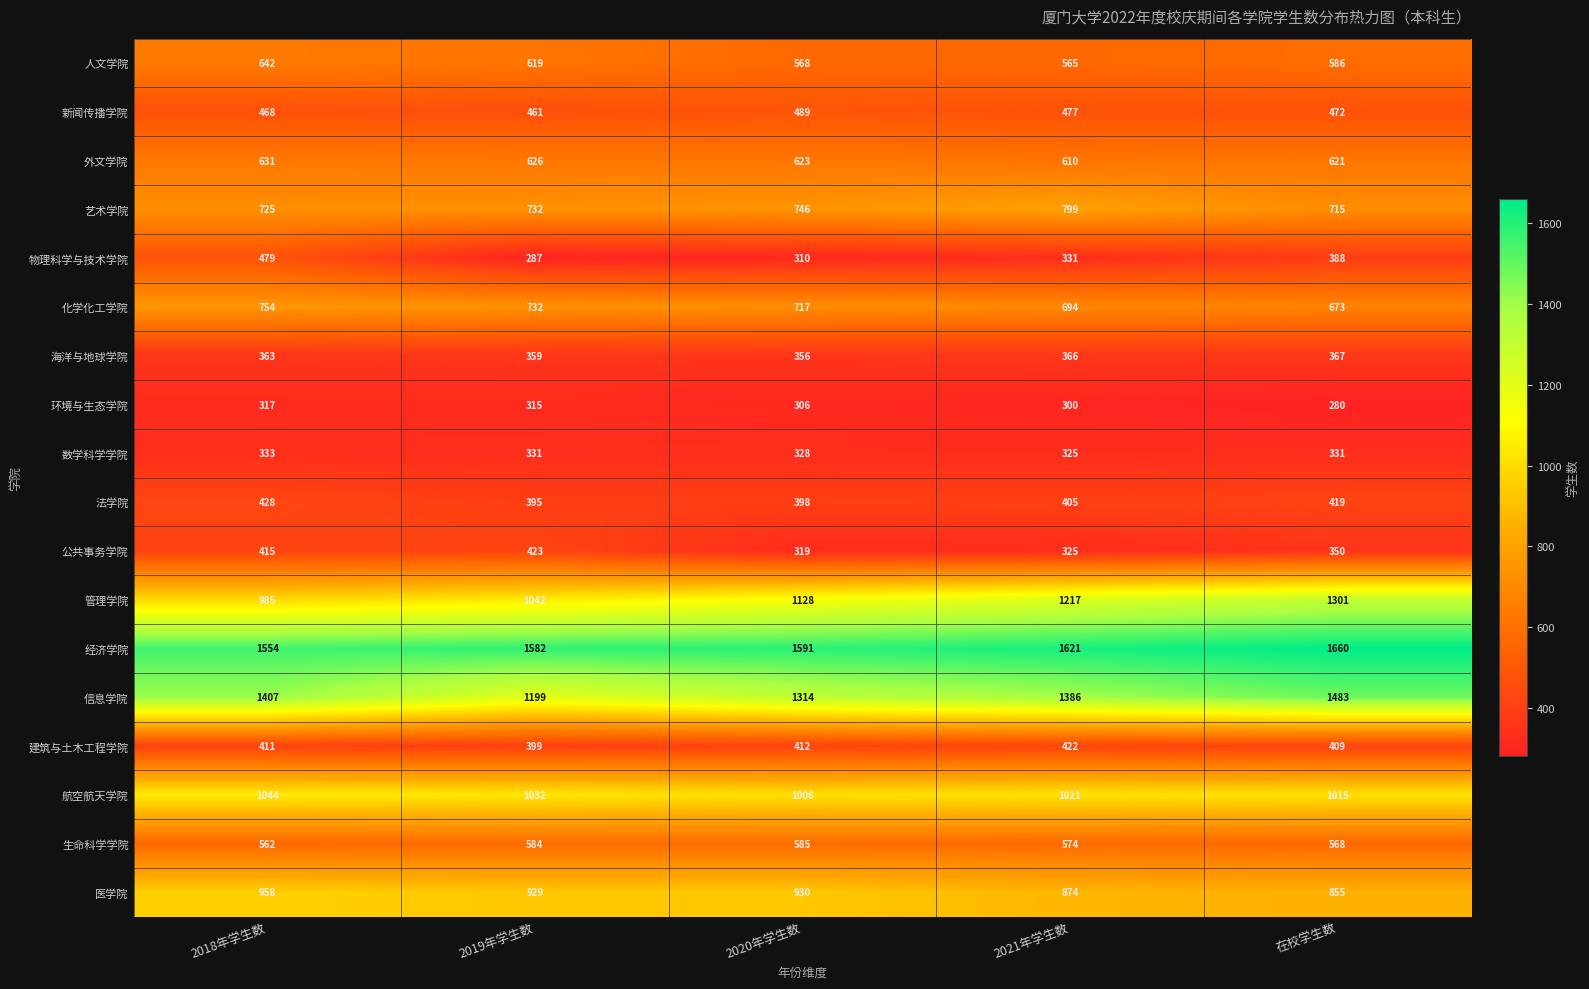

How many values in the 管理学院 series are below 1128?

2